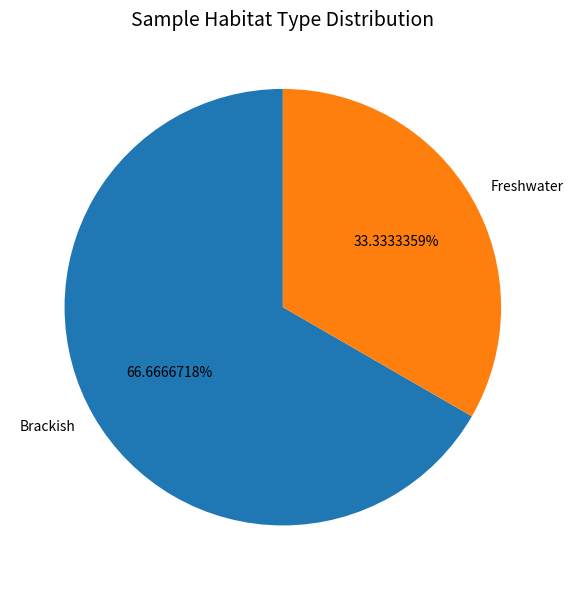

Which slice is the smallest?

Freshwater